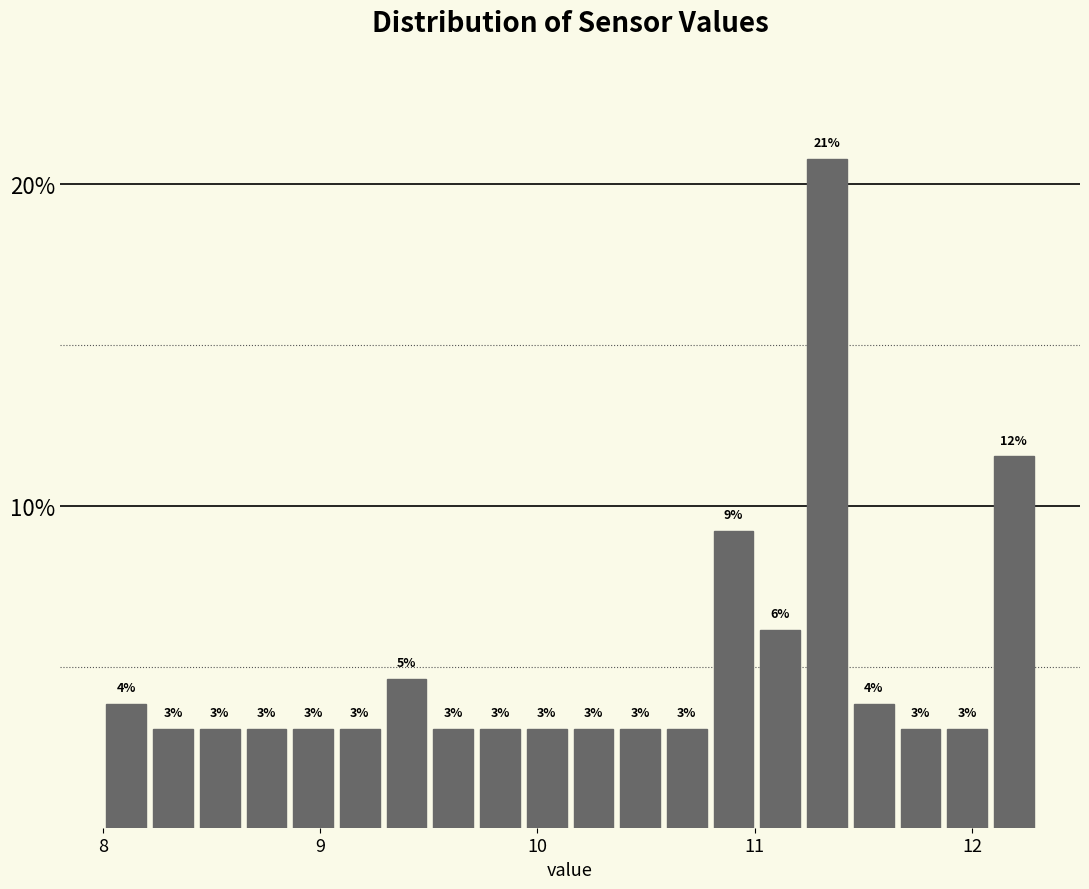

Read against the x-axis, roughly where is the centre of the tallest bar?

11.3